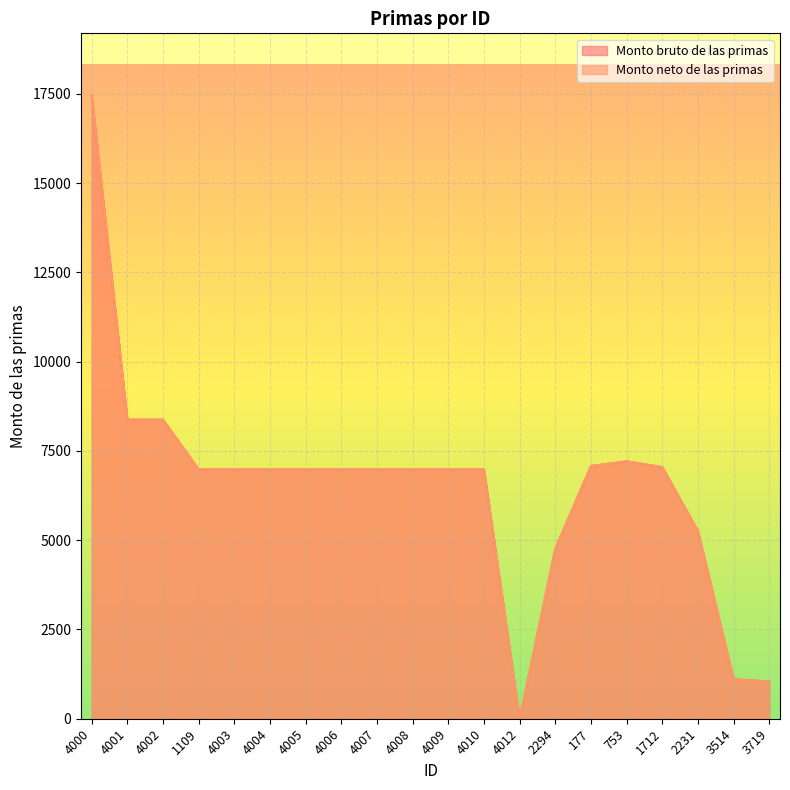

What is the average value of the Monto neto de las primas series?

6526.2